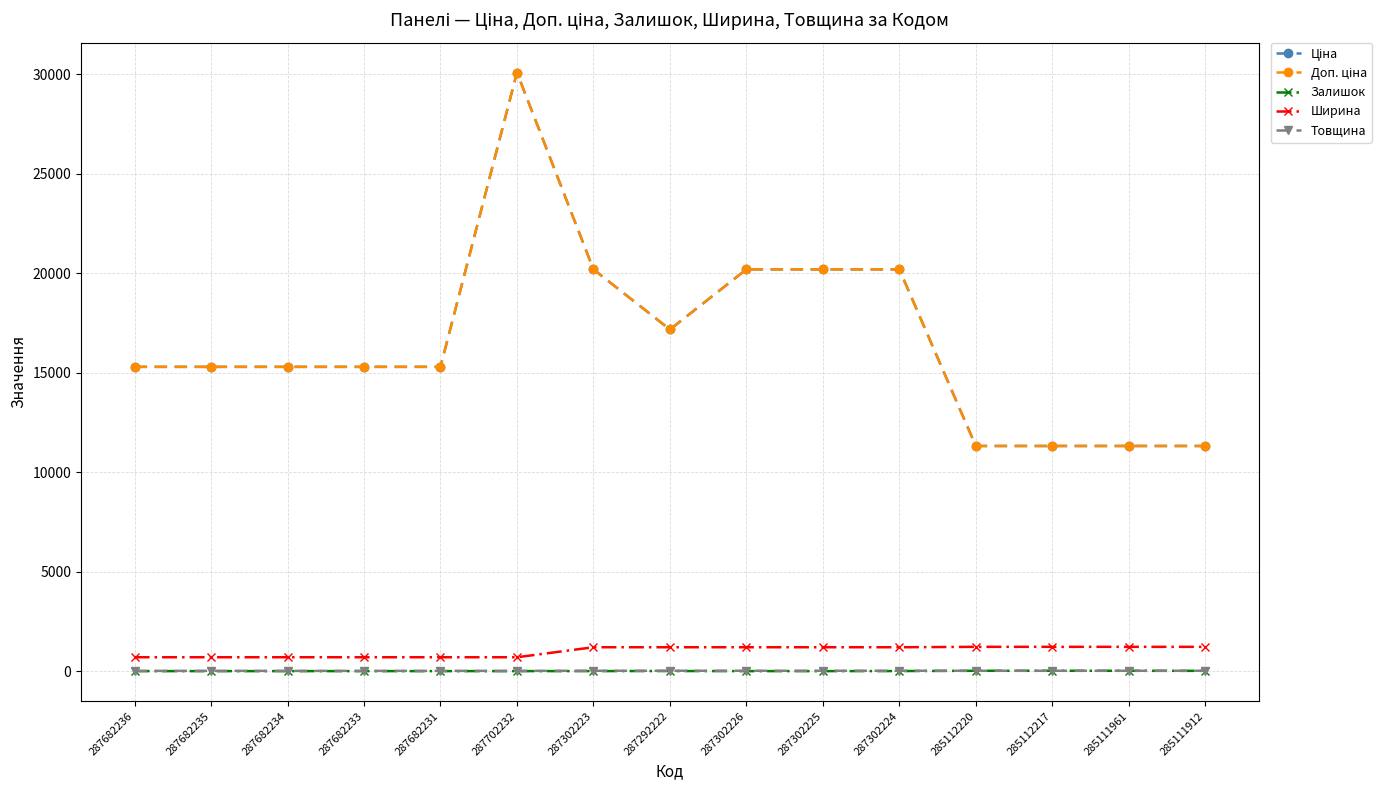

What is the value of the Доп. ціна point at the 8th from the left?

17165.0